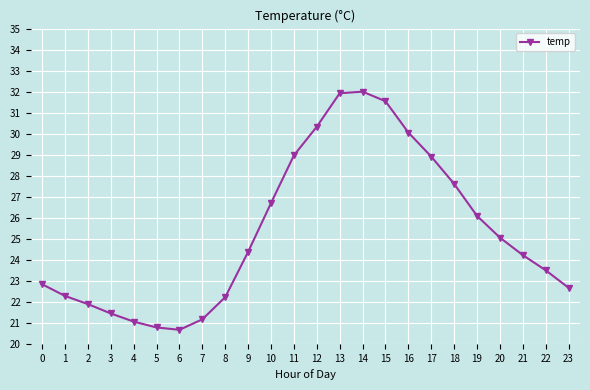

What is the difference between the values at 13 and 18?

4.3